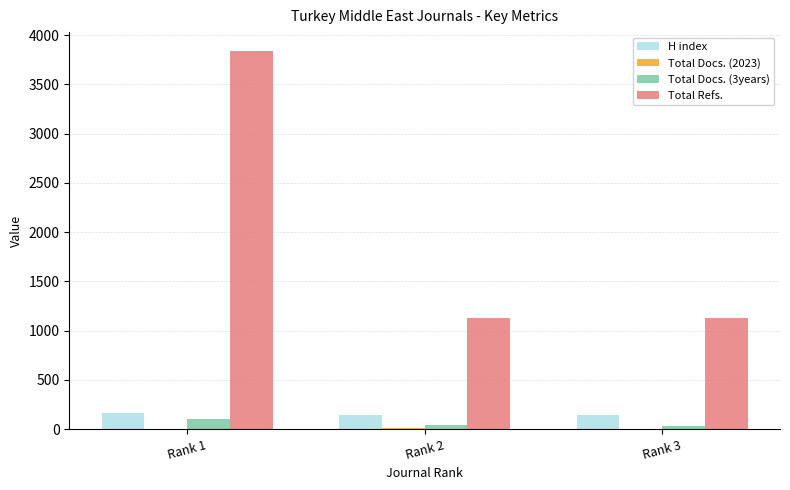

What is the sum of all Total Refs. values?

6094